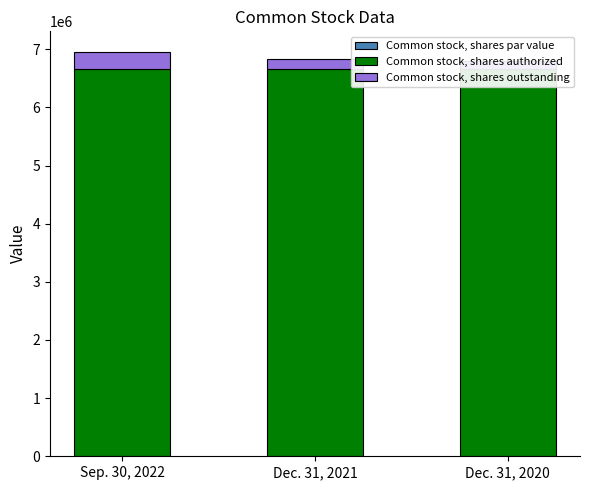

What is the label of the 3rd bar from the right?

Sep. 30, 2022